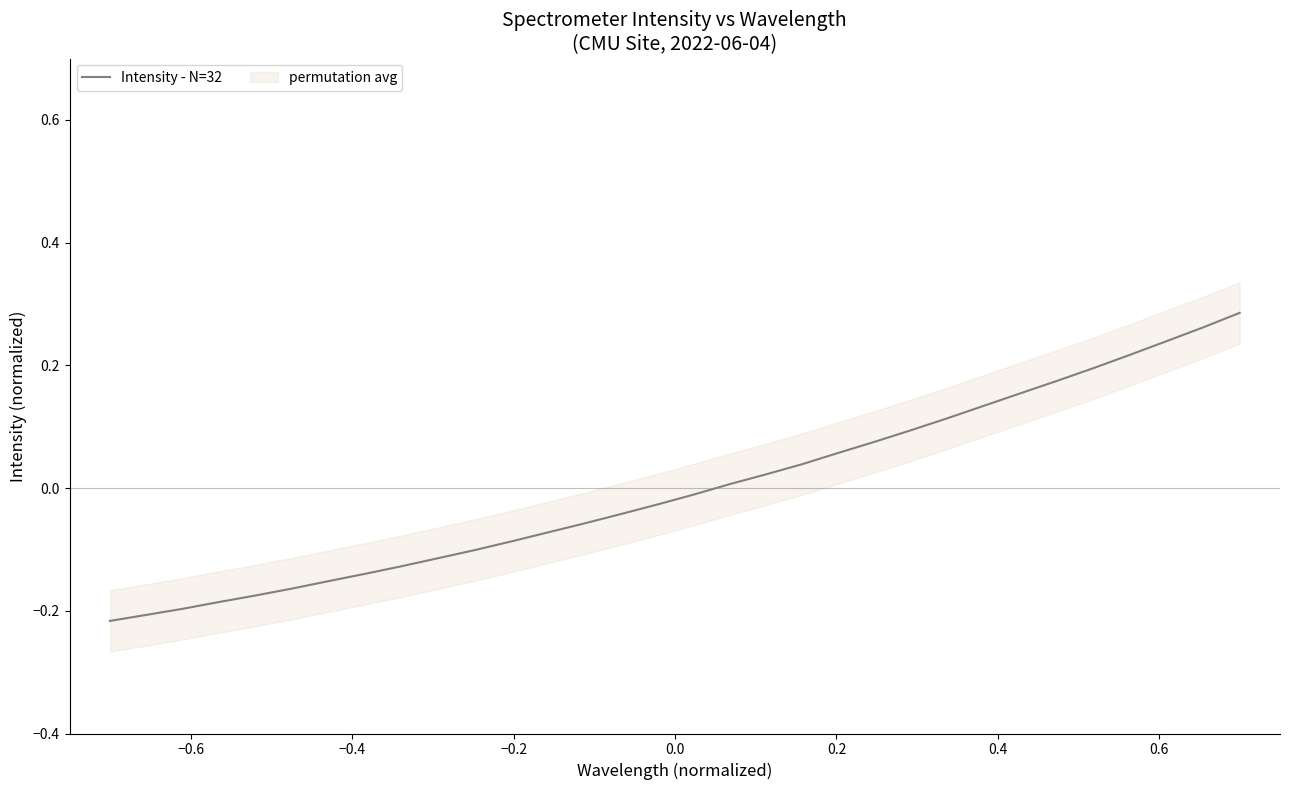

What is the maximum value shown in the chart?

0.3